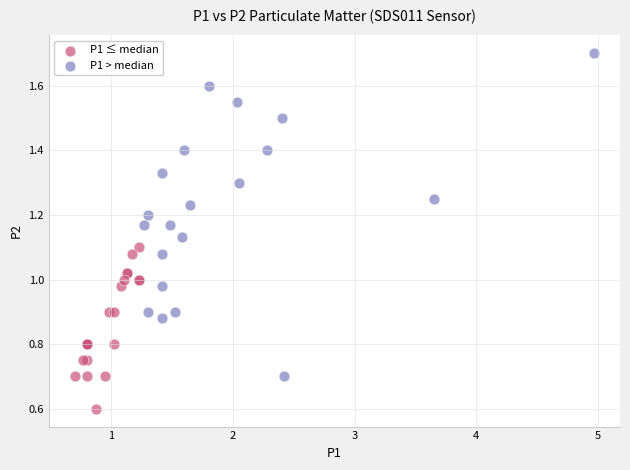

Which series reaches the minimum Y coordinate?

P1 ≤ median